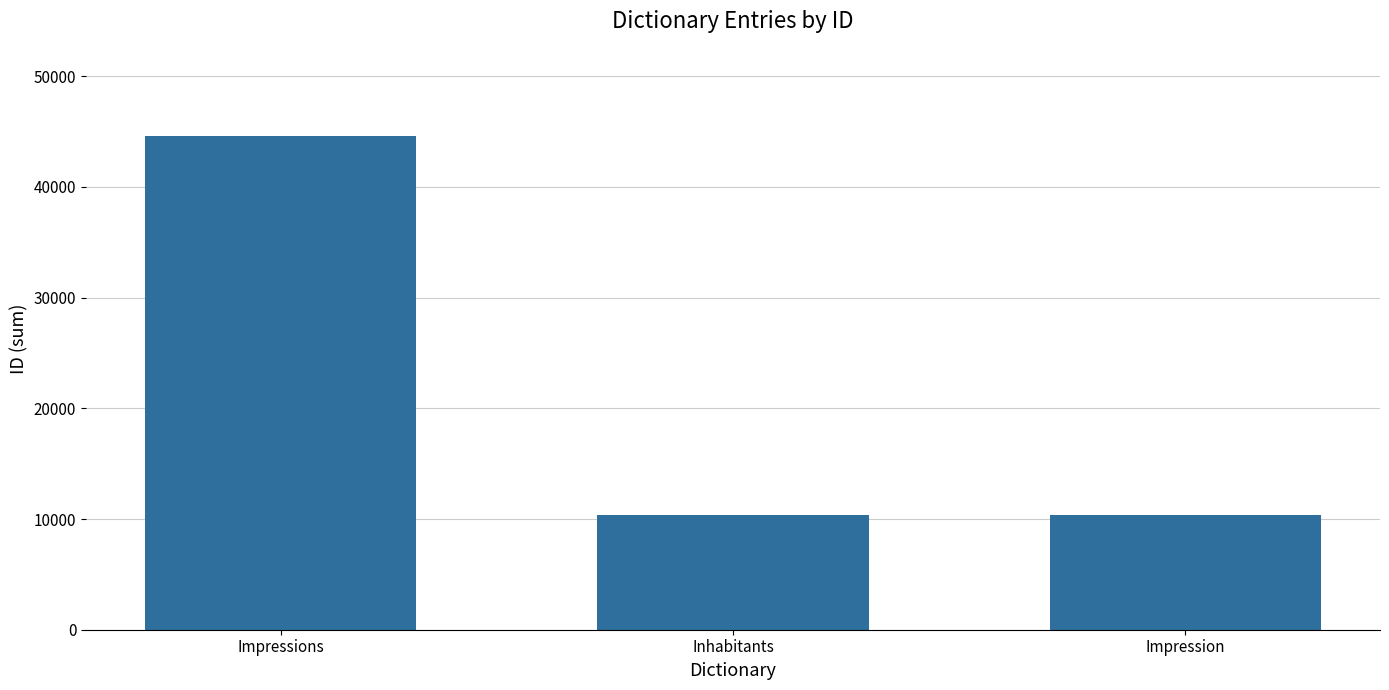

Count the number of data series in this chart.

1